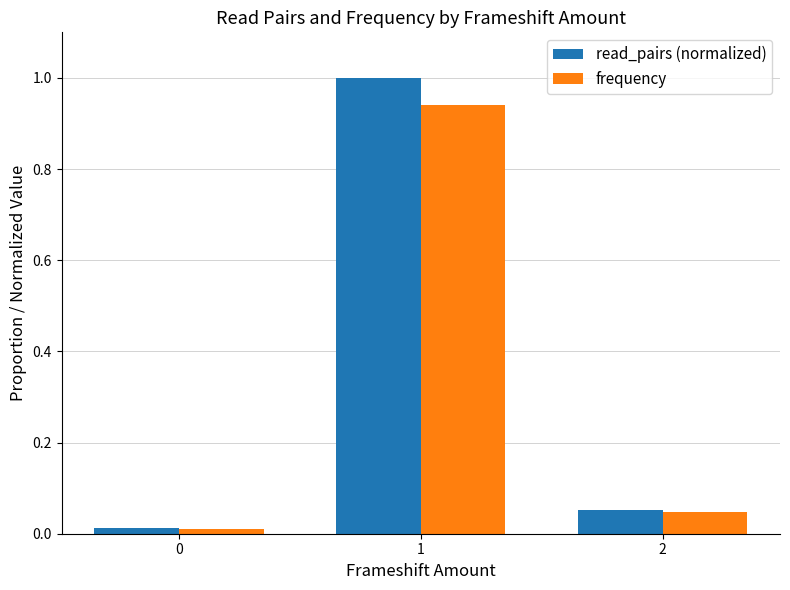

What is the greatest value displayed?

1.0